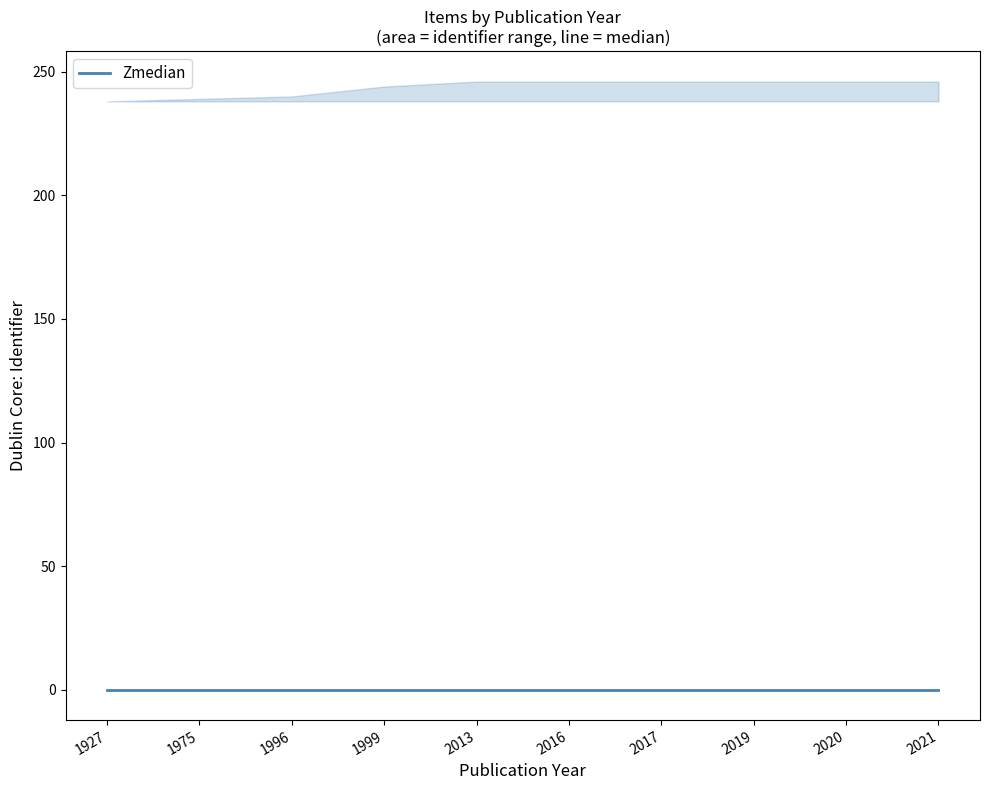

Which category has the highest value in the lower series?

1927